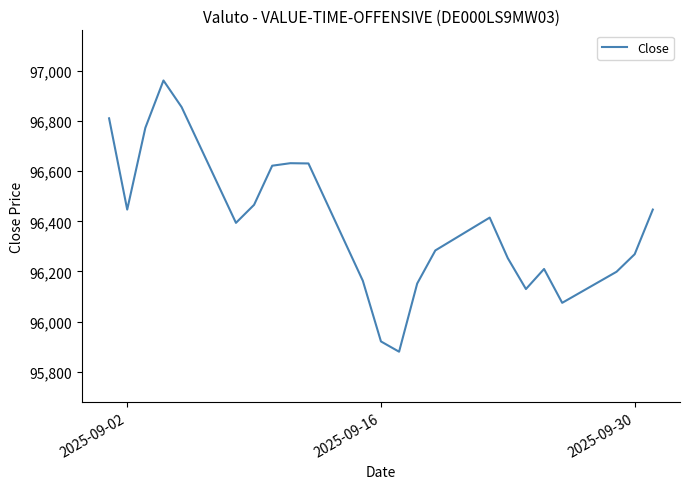

What is the difference between the maximum and minimum values?

1082